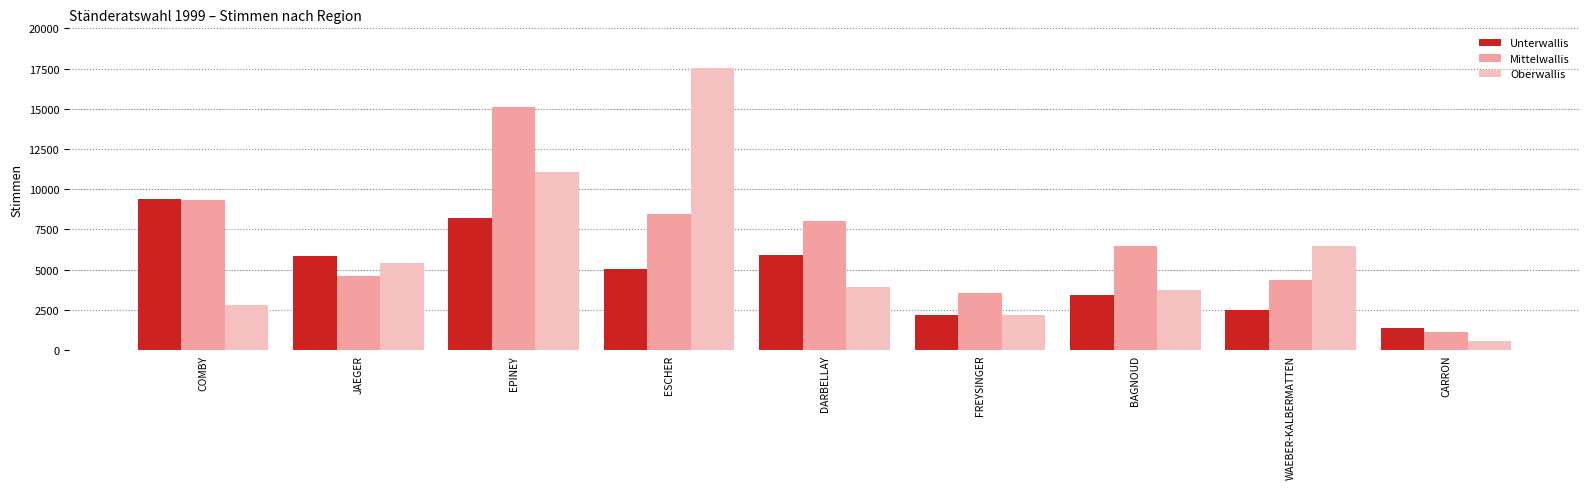

What is the label of the 1st bar from the left?

COMBY